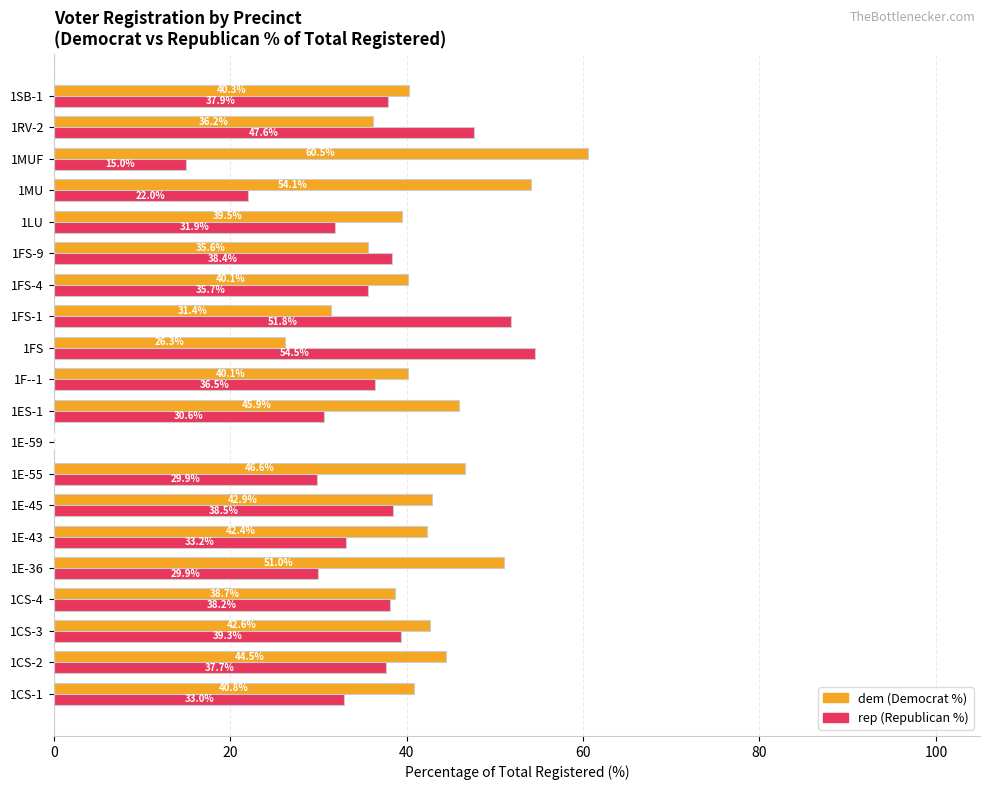

At which category does the chart reach its peak across all series?

1MUF